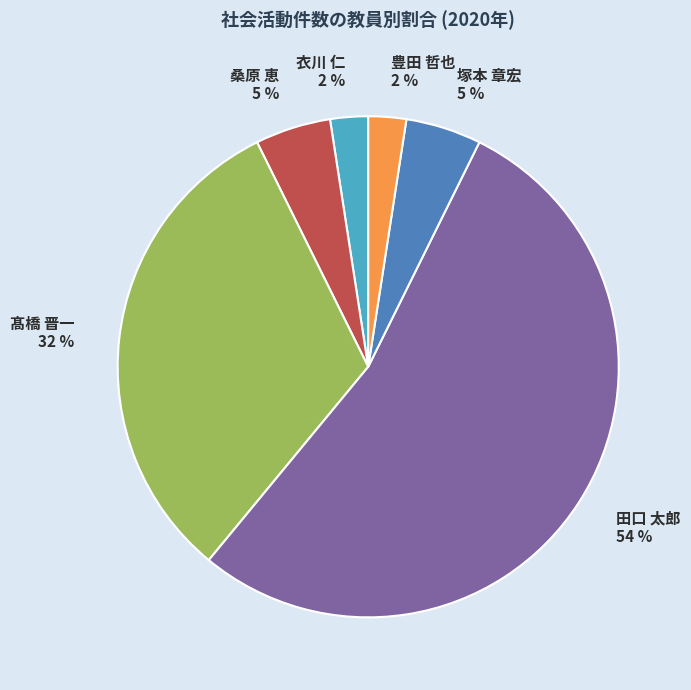

Approximately how many times larger is the value at 田口 太郎 54 % compared to 髙橋 晋一 32 %?

1.7